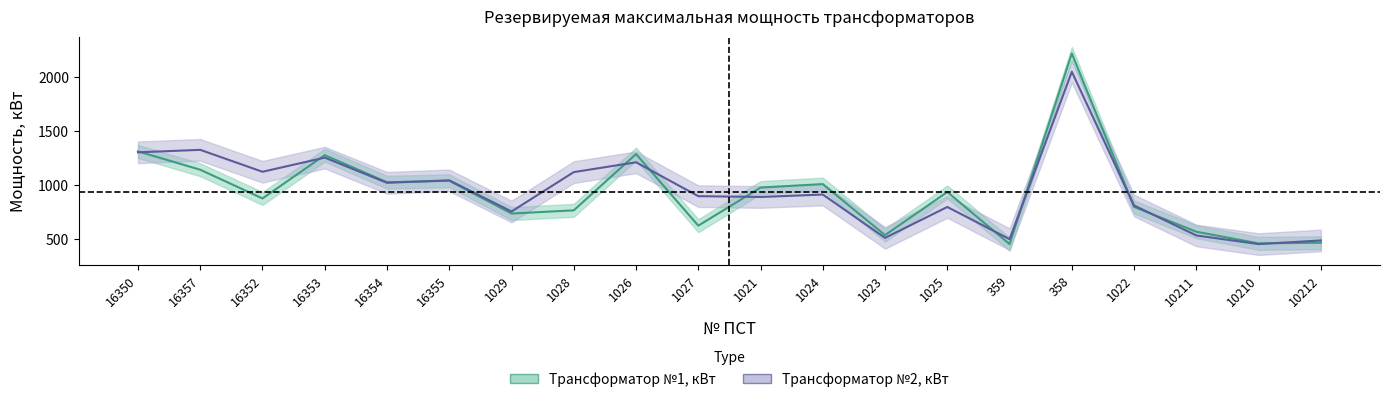

What is the difference between the maximum and minimum values in the Трансформатор №2, кВт series?

1594.9